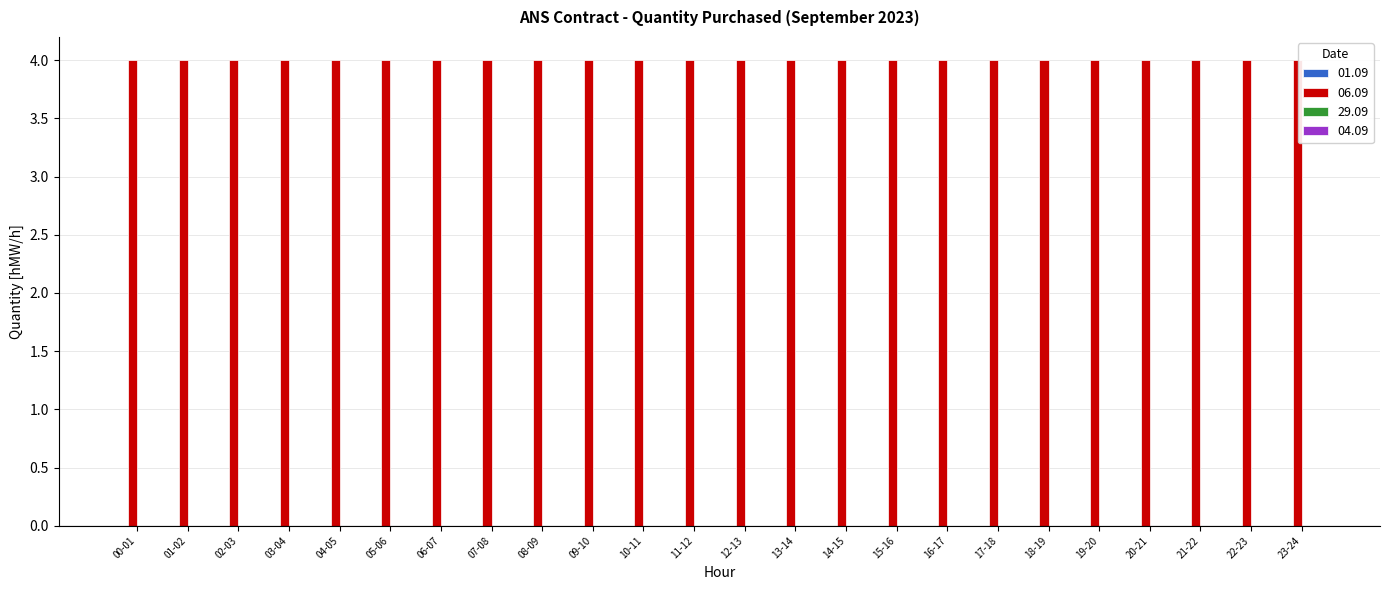

What is the value of the 06.09 bar at the 17th from the left?

4